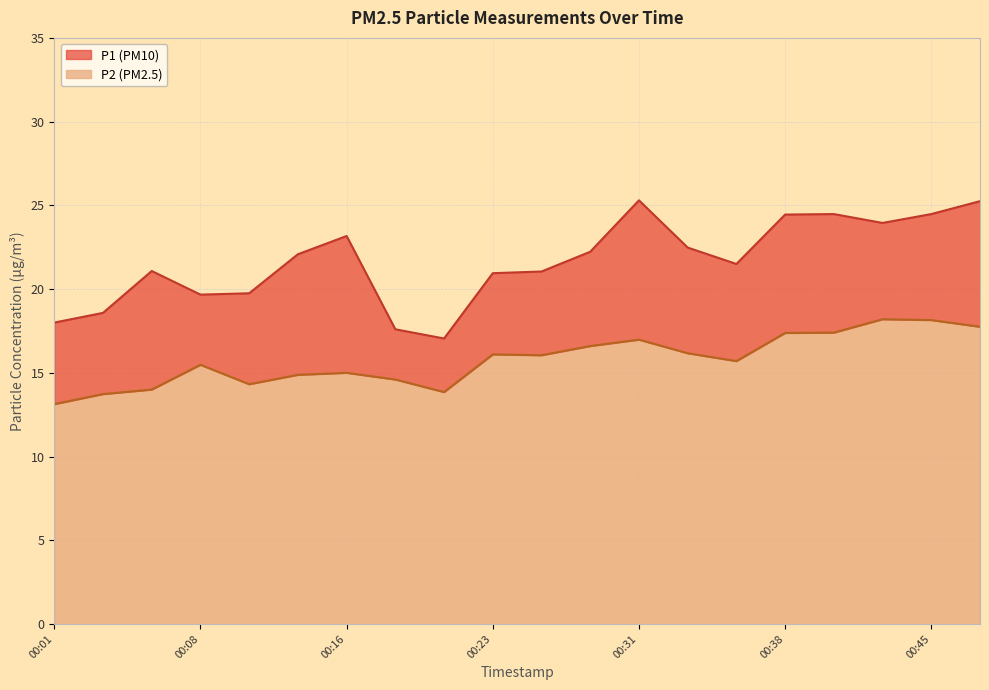

True or false: P2 has more than 0 interior local peaks.

True